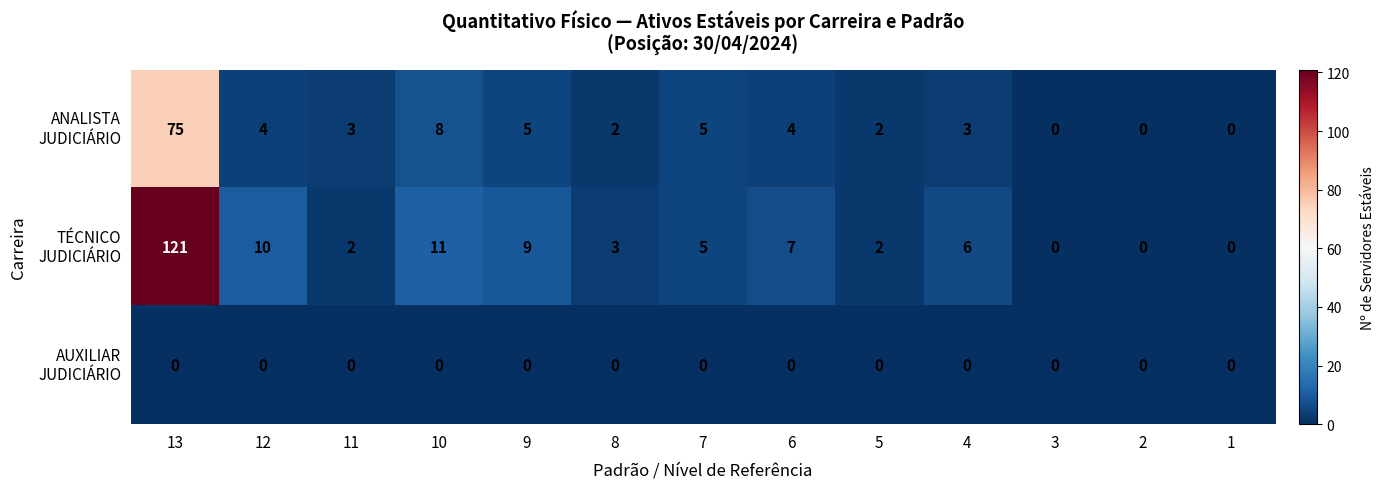

At how many categories does at least one series exceed 75?

1